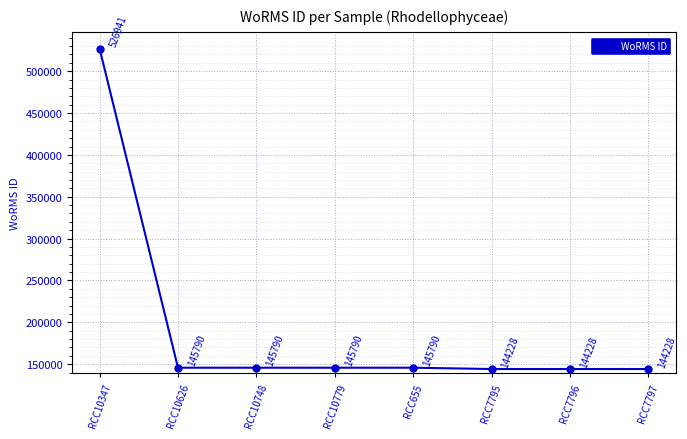

Reading left to right, transcribe all the data shown in this chart.

526941	145790	145790	145790	145790	144228	144228	144228